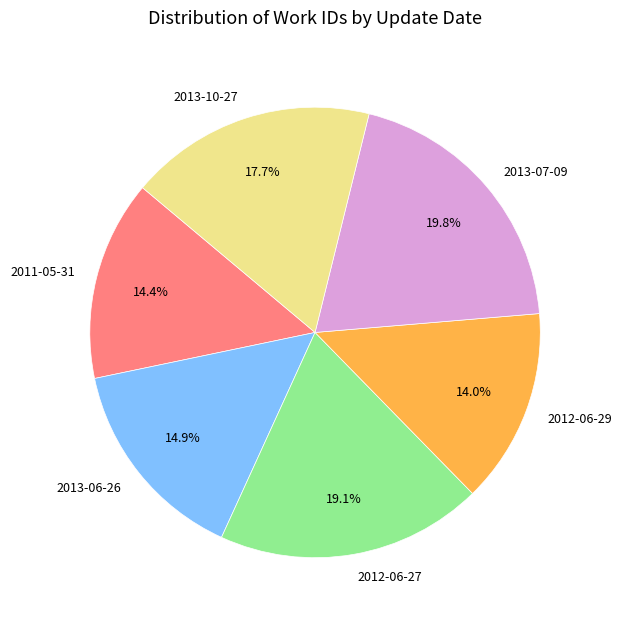

To the nearest percent, what is the difference between the 2012-06-27 and 2013-06-26 slice percentages?

4%